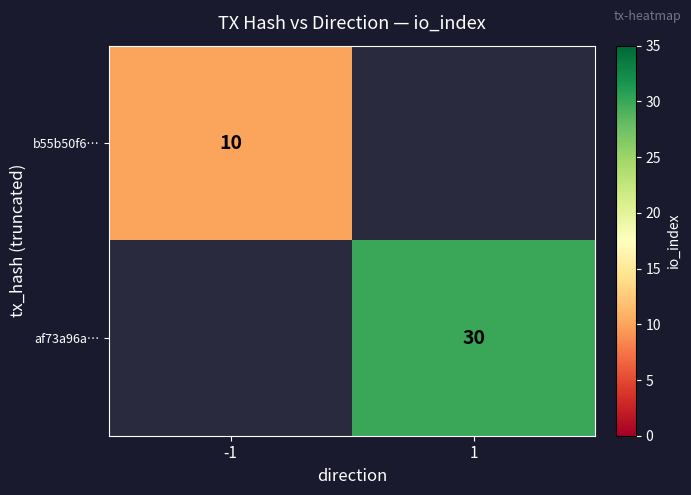

The value of b55b50f6… at -1 is 13. True or false?

False